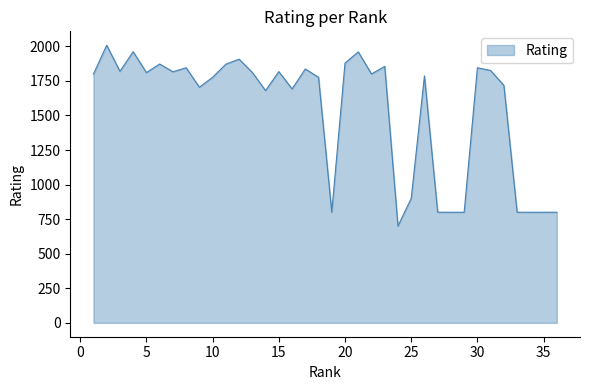

How many distinct data groups are displayed?

1